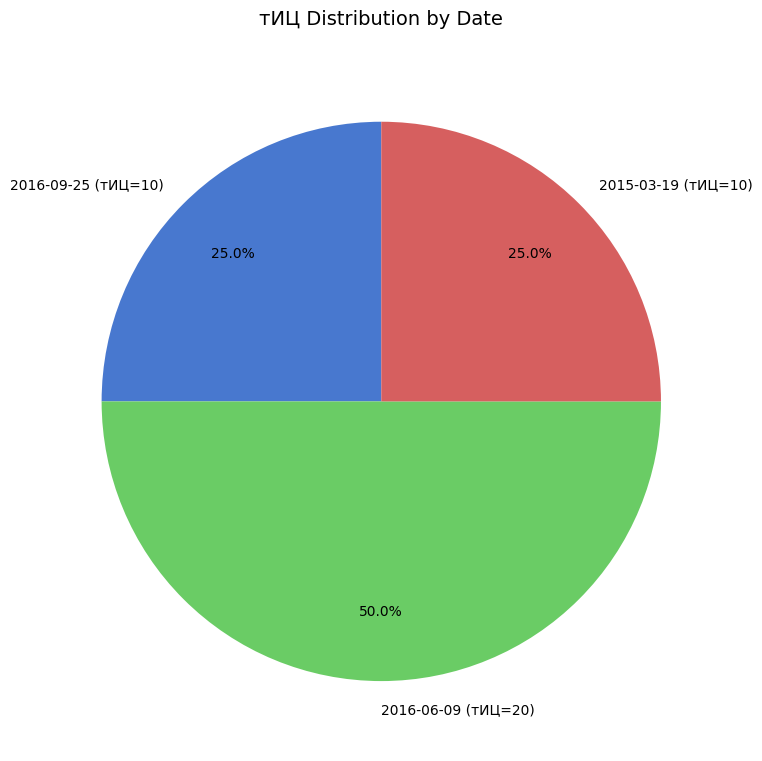

The 2016-09-25 (тИЦ=10) slice represents 40% of the pie. True or false?

False